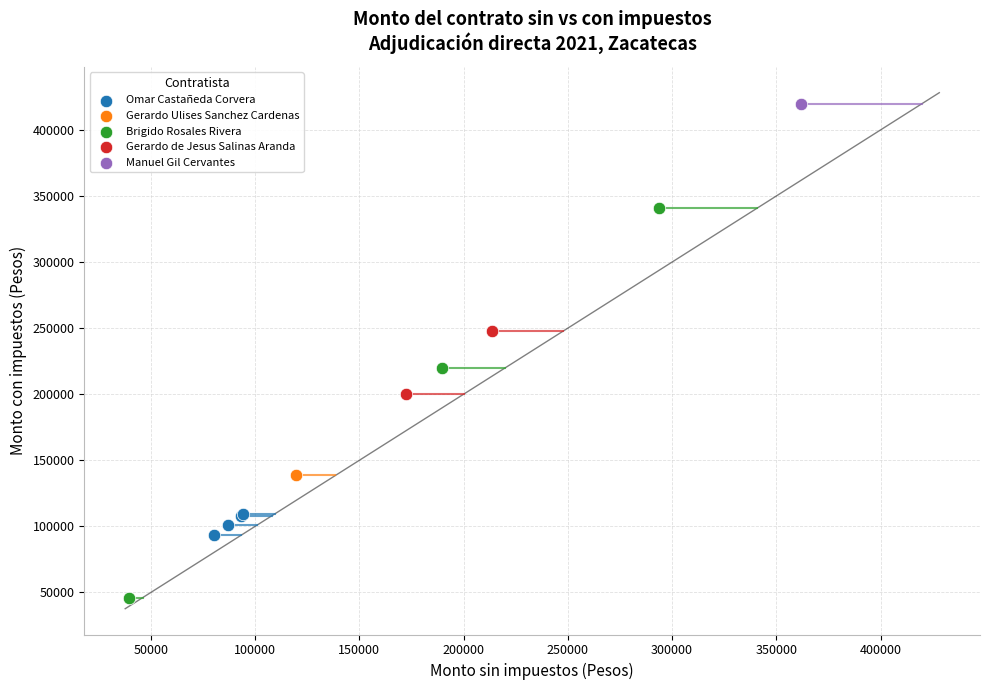

Which series contains the lowest Y value?

Brigido Rosales Rivera